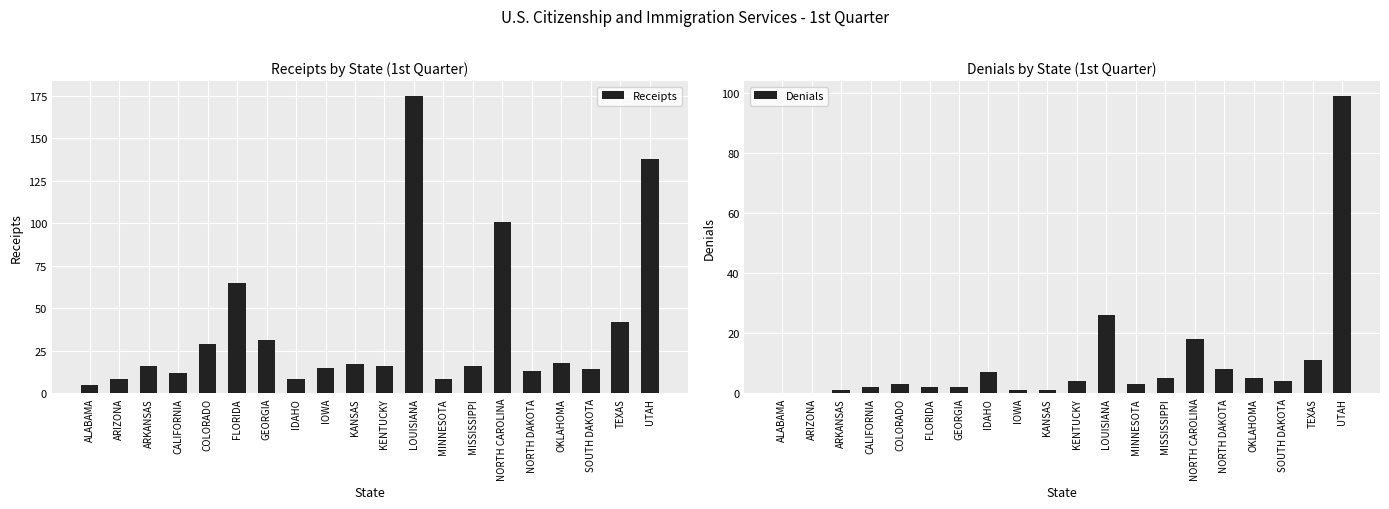

Does the chart contain any negative values?

No